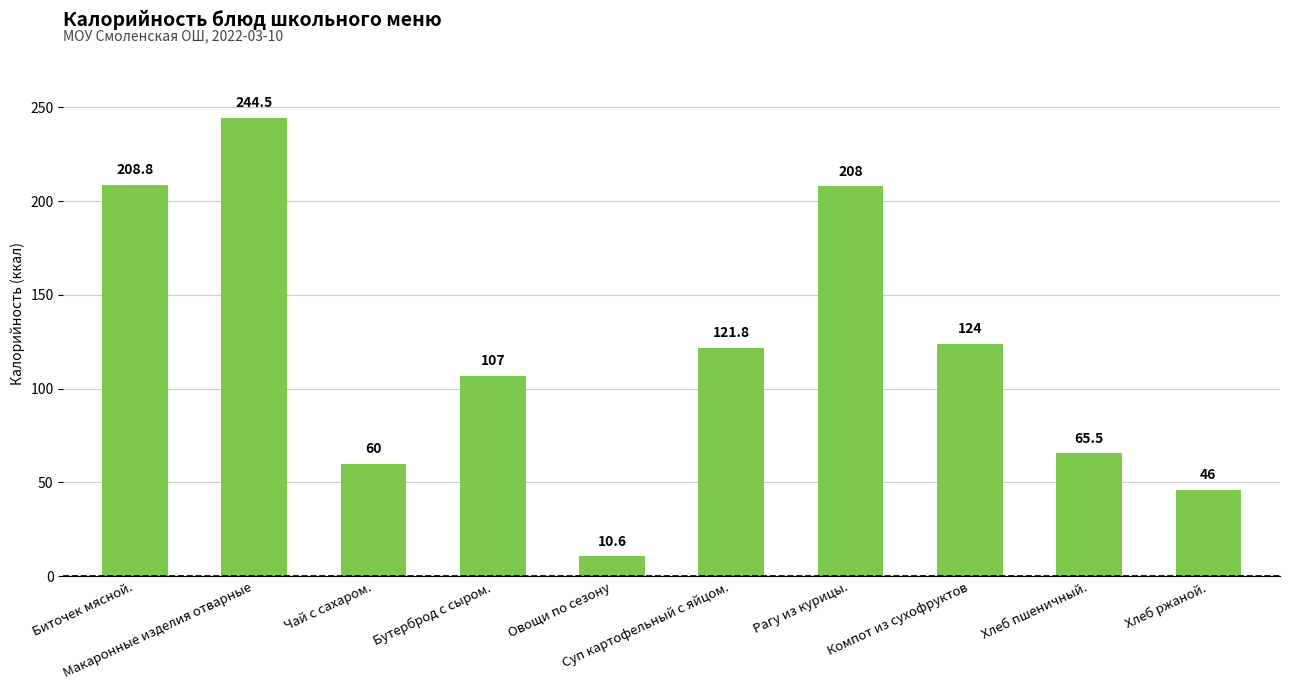

What is the ratio of the value at Суп картофельный с яйцом. to the value at Биточек мясной.?

0.6